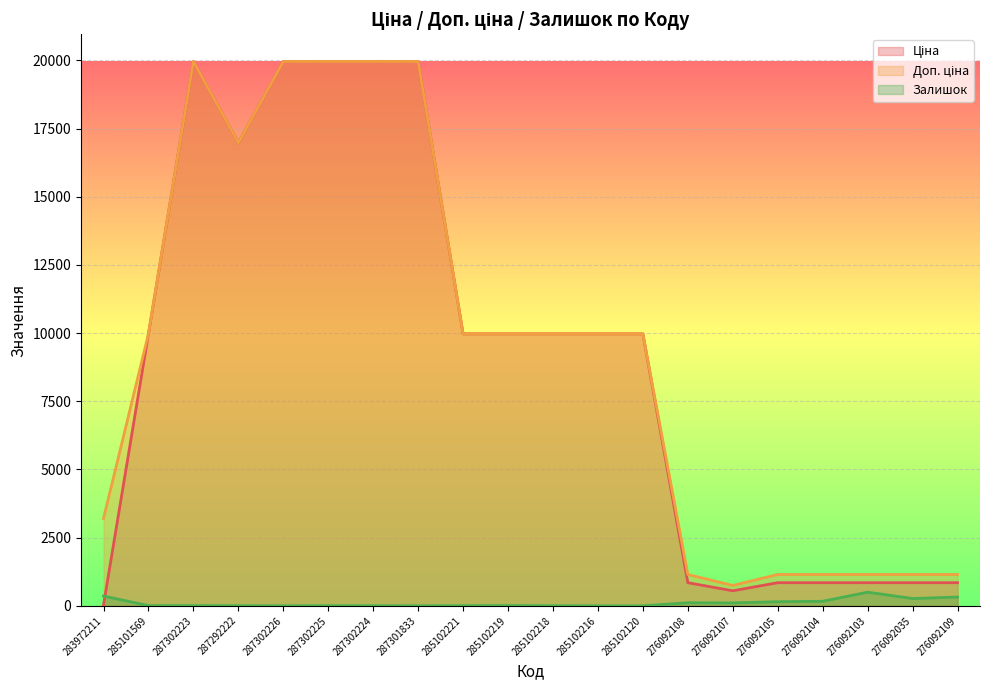

At which category is the sum across all series the highest?

287302223